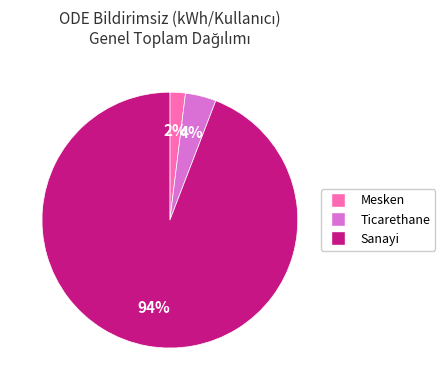

Rank the categories by value from lowest to highest.

Mesken, Ticarethane, Sanayi